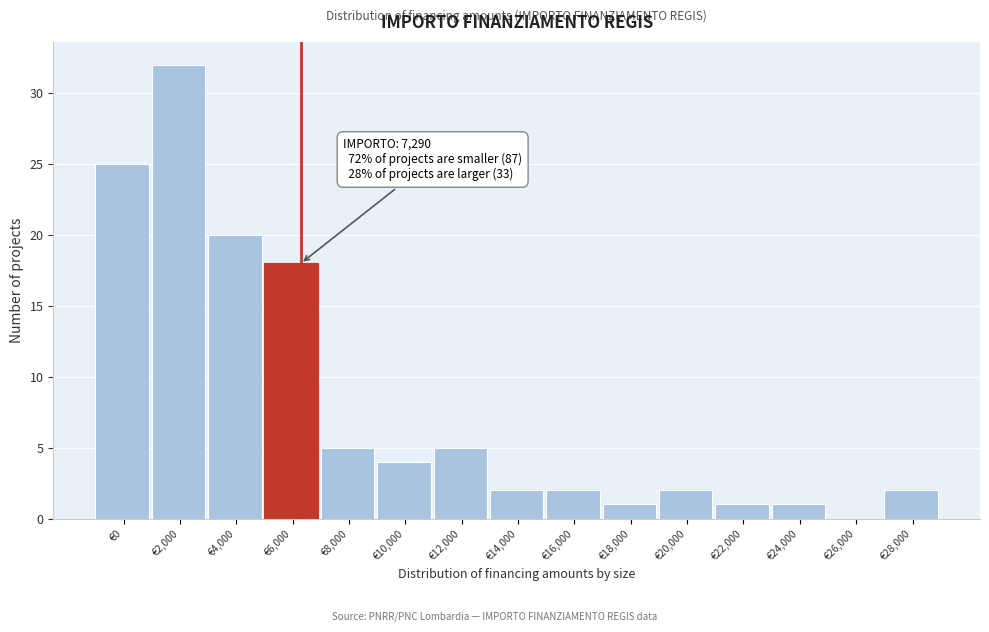

Reading left to right, extract all data points from this chart.

€0=25	€2,000=32	€4,000=20	€6,000=18	€8,000=5	€10,000=4	€12,000=5	€14,000=2	€16,000=2	€18,000=1	€20,000=2	€22,000=1	€24,000=1	€26,000=0	€28,000=2